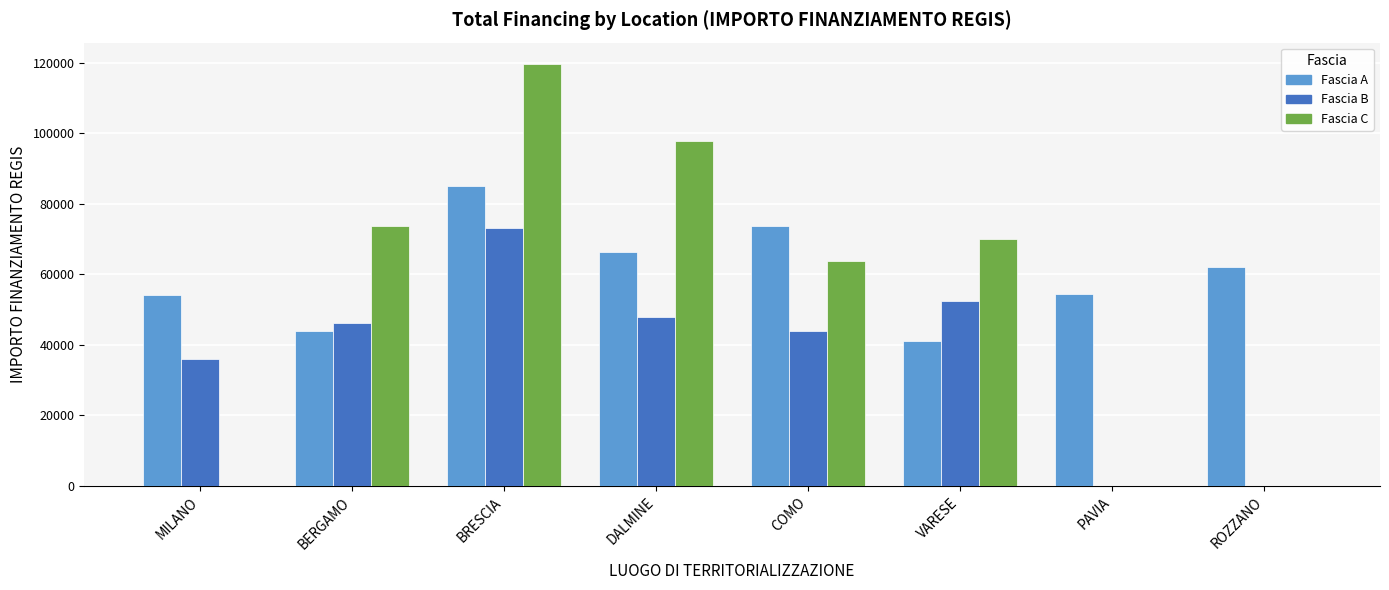

How many data points does each series have?

8